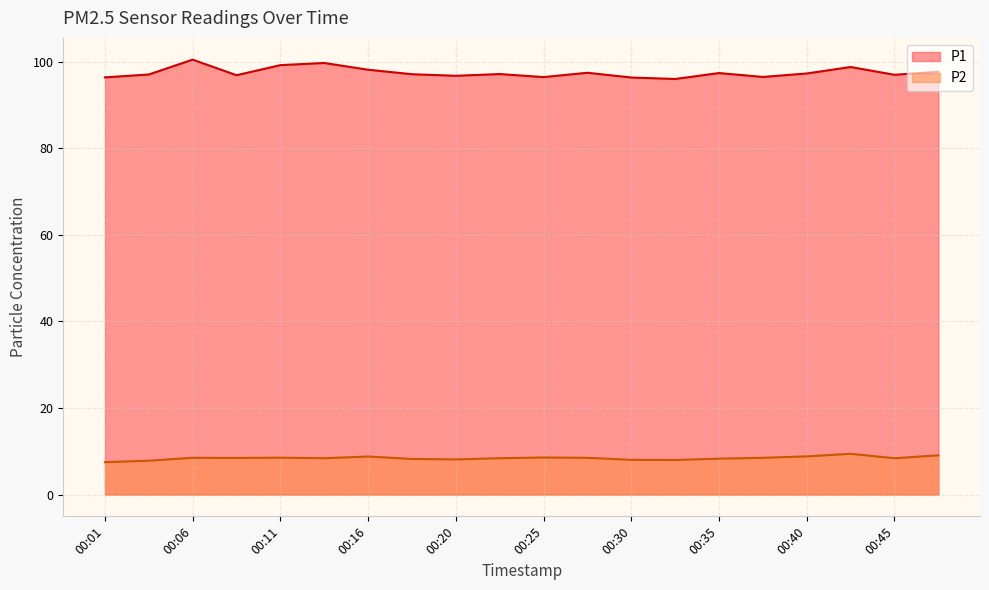

How many data points does each series have?

20